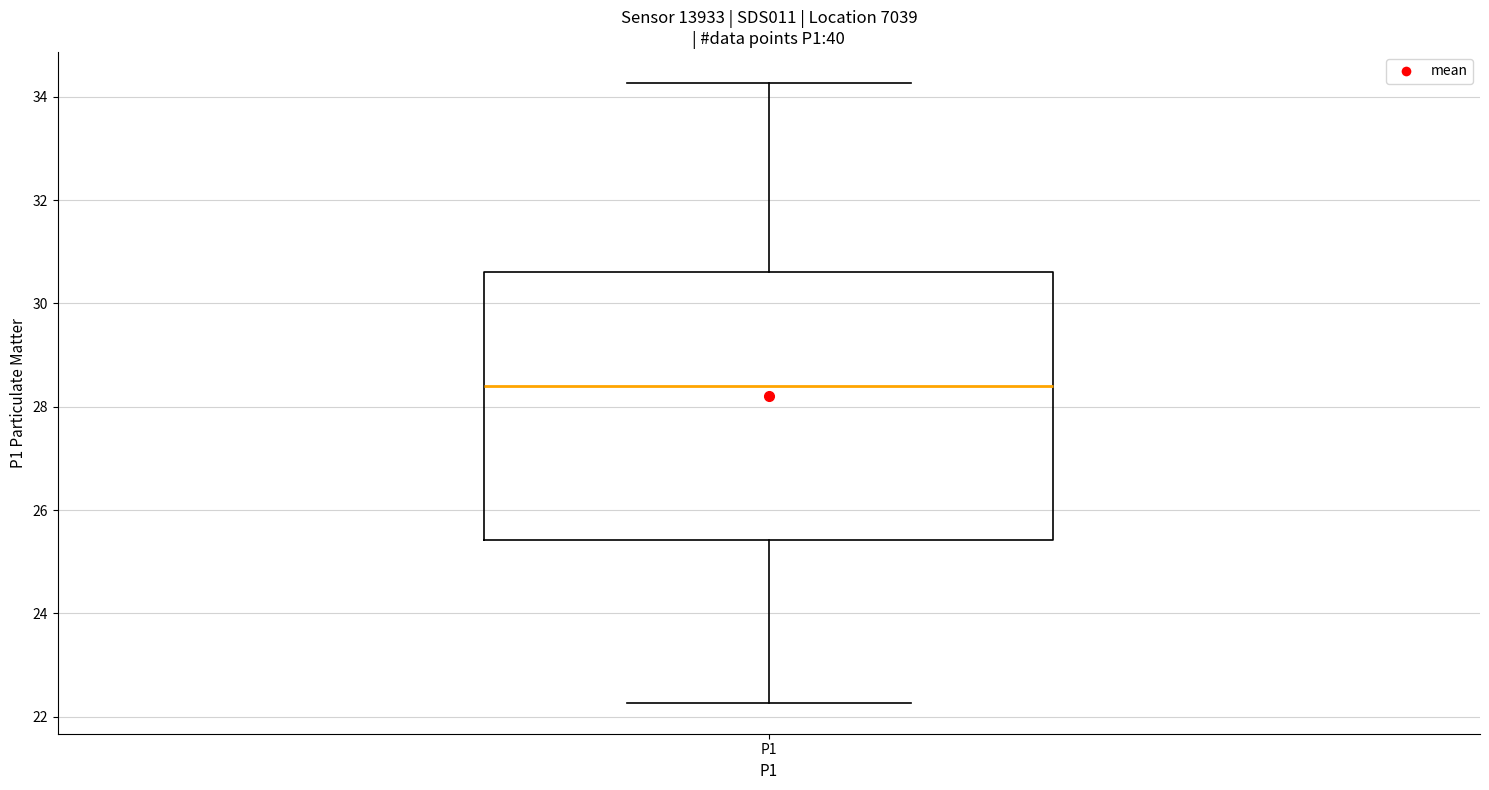

Read this box plot against the y-axis: the position of the median line, the range covered by the box, and the ends of both whiskers. The values are not printed on the chart, so give them approximately, as read against the axis.

median 28.4, box 25.4 to 30.6, whiskers 22.2 to 34.2